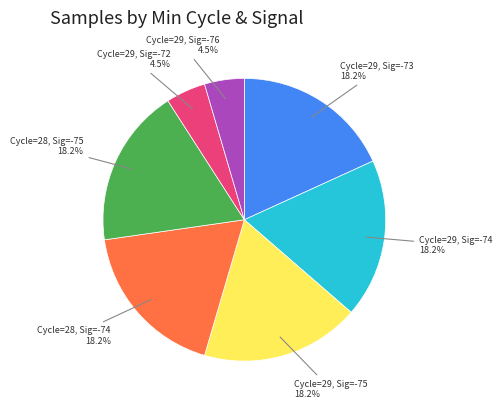

Does any single category account for the majority?

No